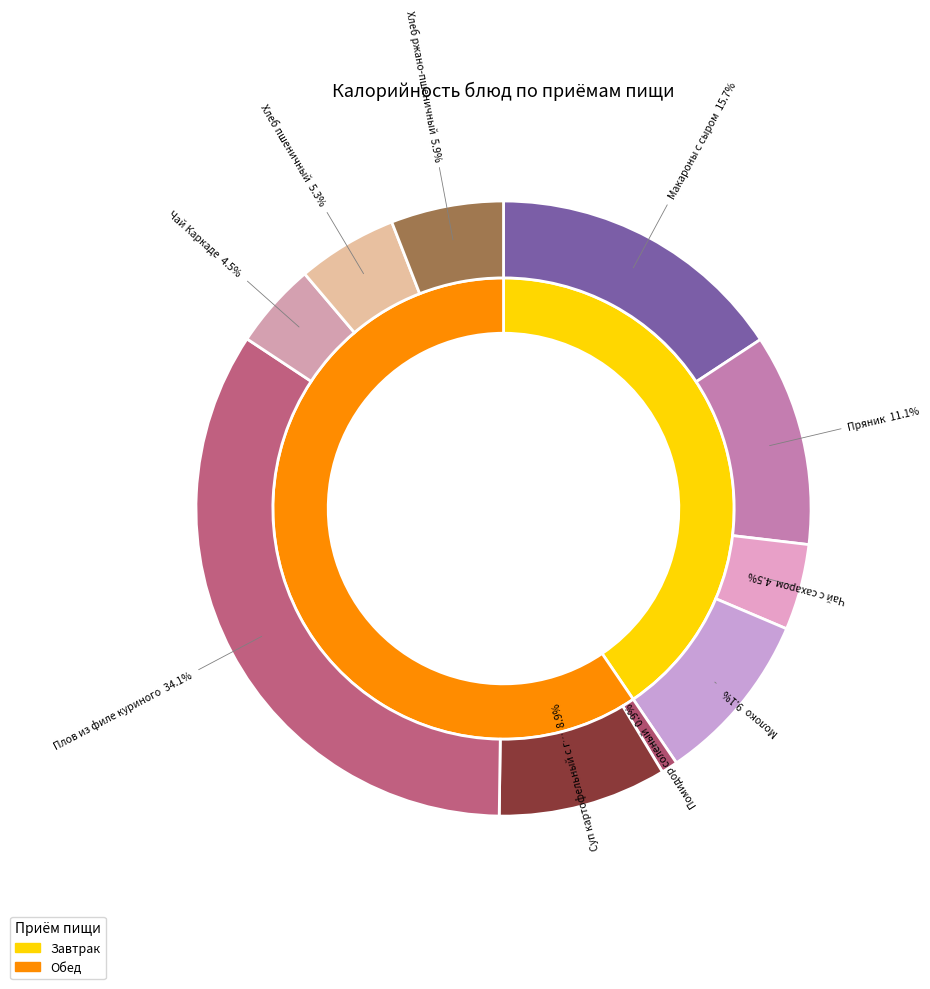

How many slices are in this pie chart?

10